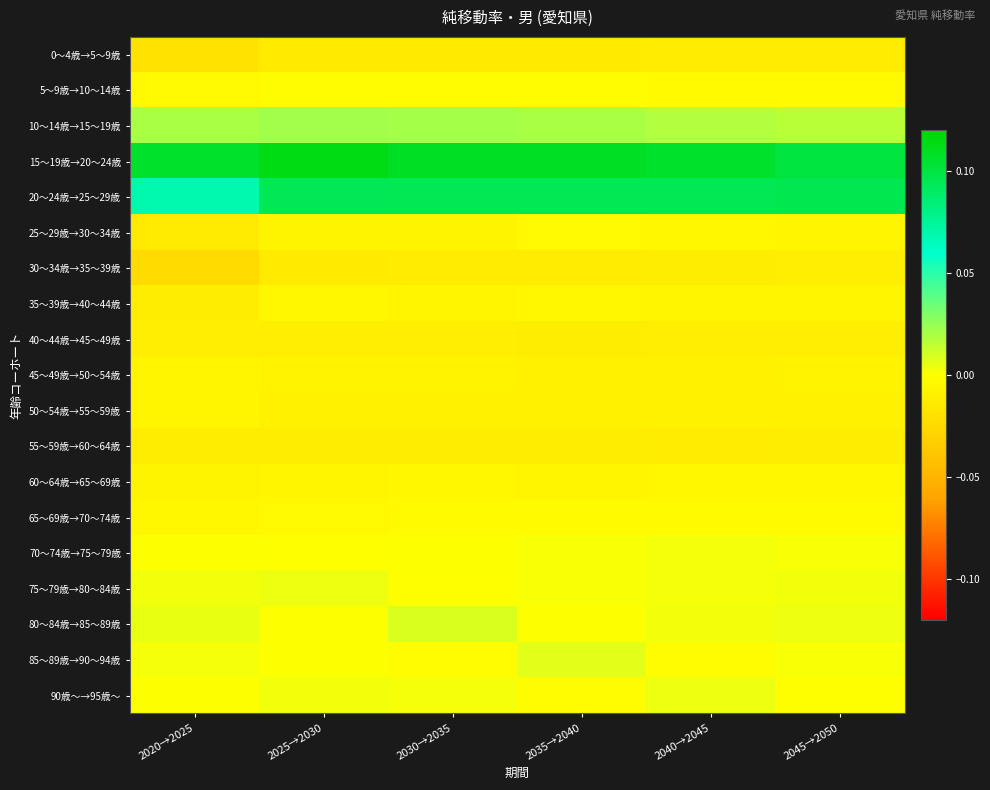

Between 2025→2030 and 2020→2025, which is larger?

2025→2030